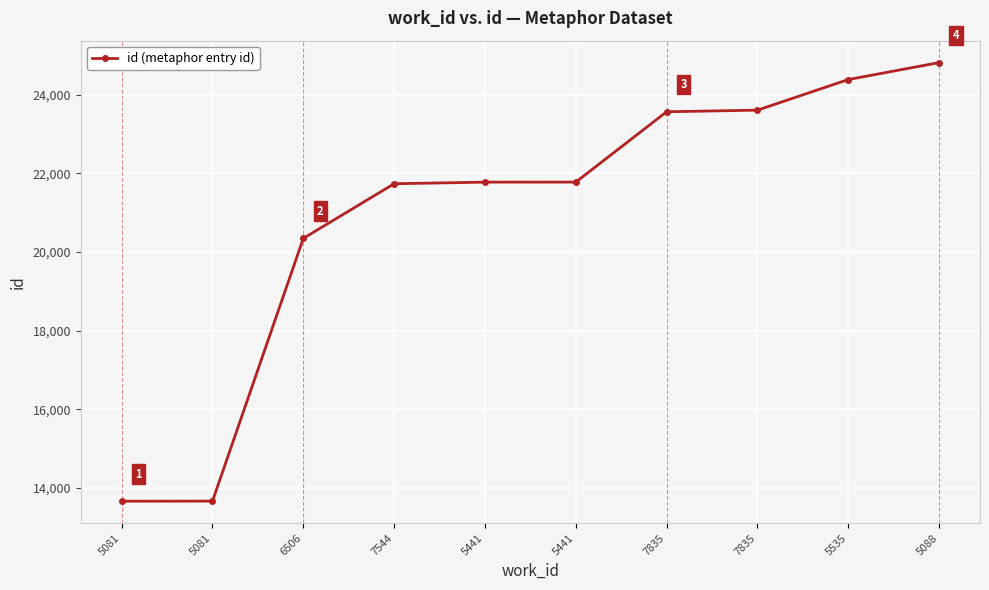

What is the difference between the second highest and minimum values?

10721